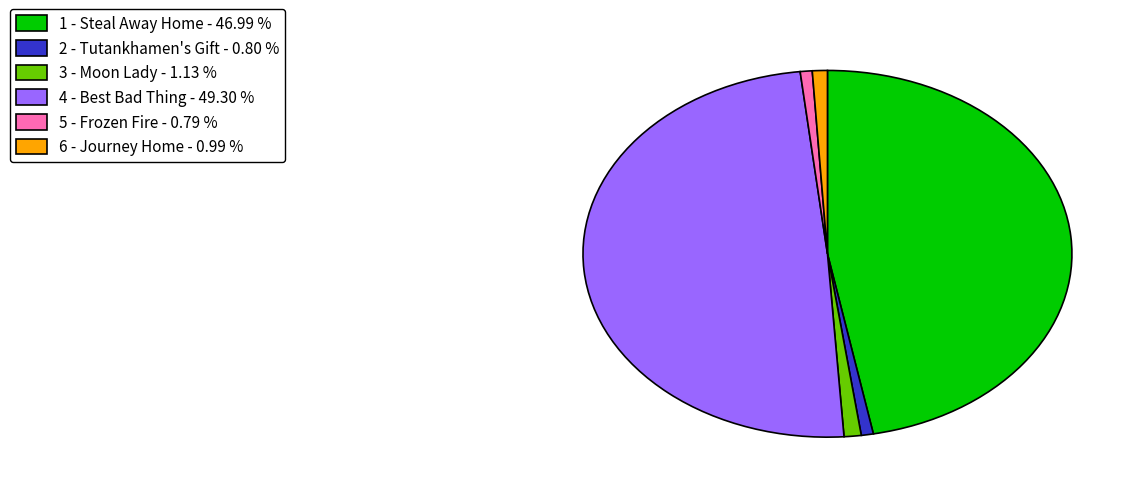

Is the sum of 6 - Journey Home - 0.99 % and 2 - Tutankhamen's Gift - 0.80 % greater than half?

No